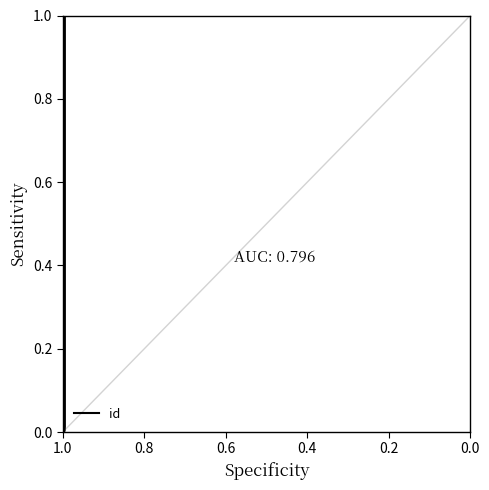

True or false: there are more than 1 points higher than both neighbors.

True